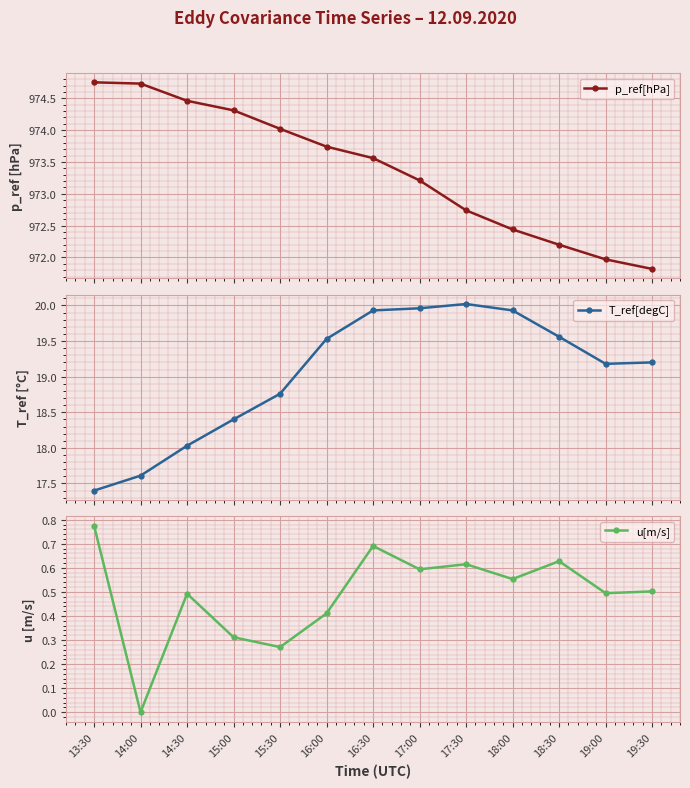

Is this an area chart (filled region under the line)?

No